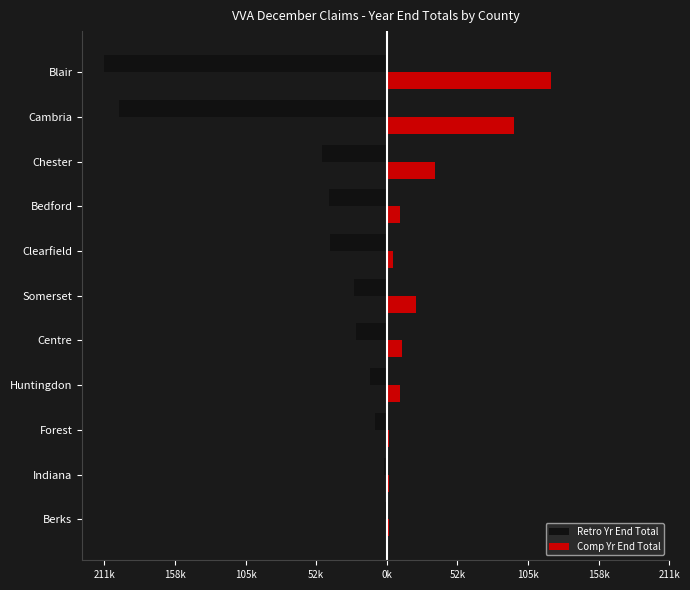

What are all the series names shown in the legend?

Retro Yr End Total, Comp Yr End Total